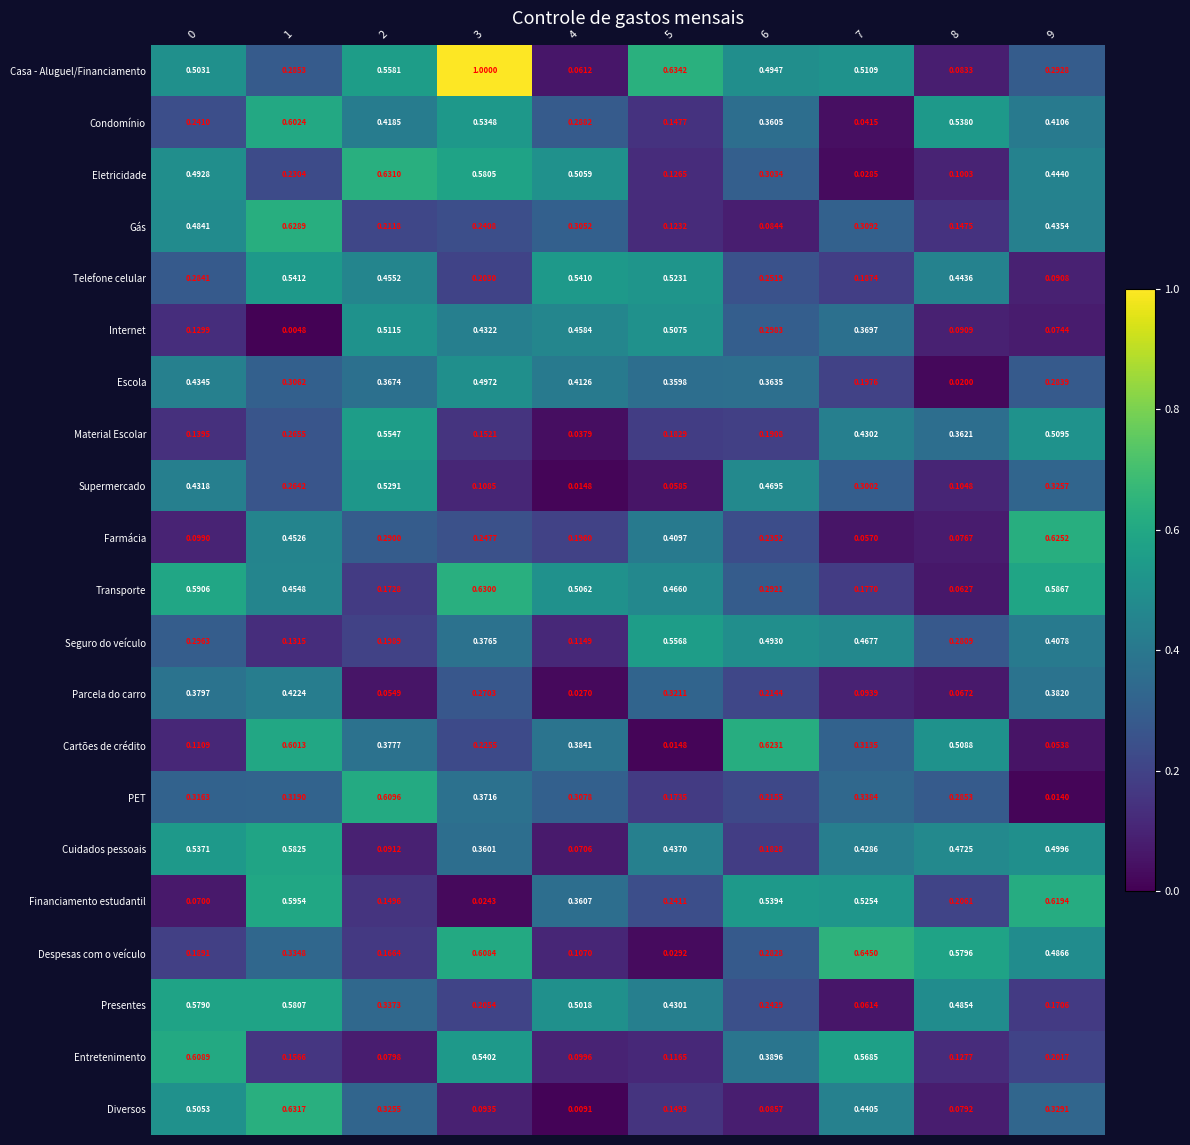

Between 4 and 6, which series saw the biggest shift?

Supermercado